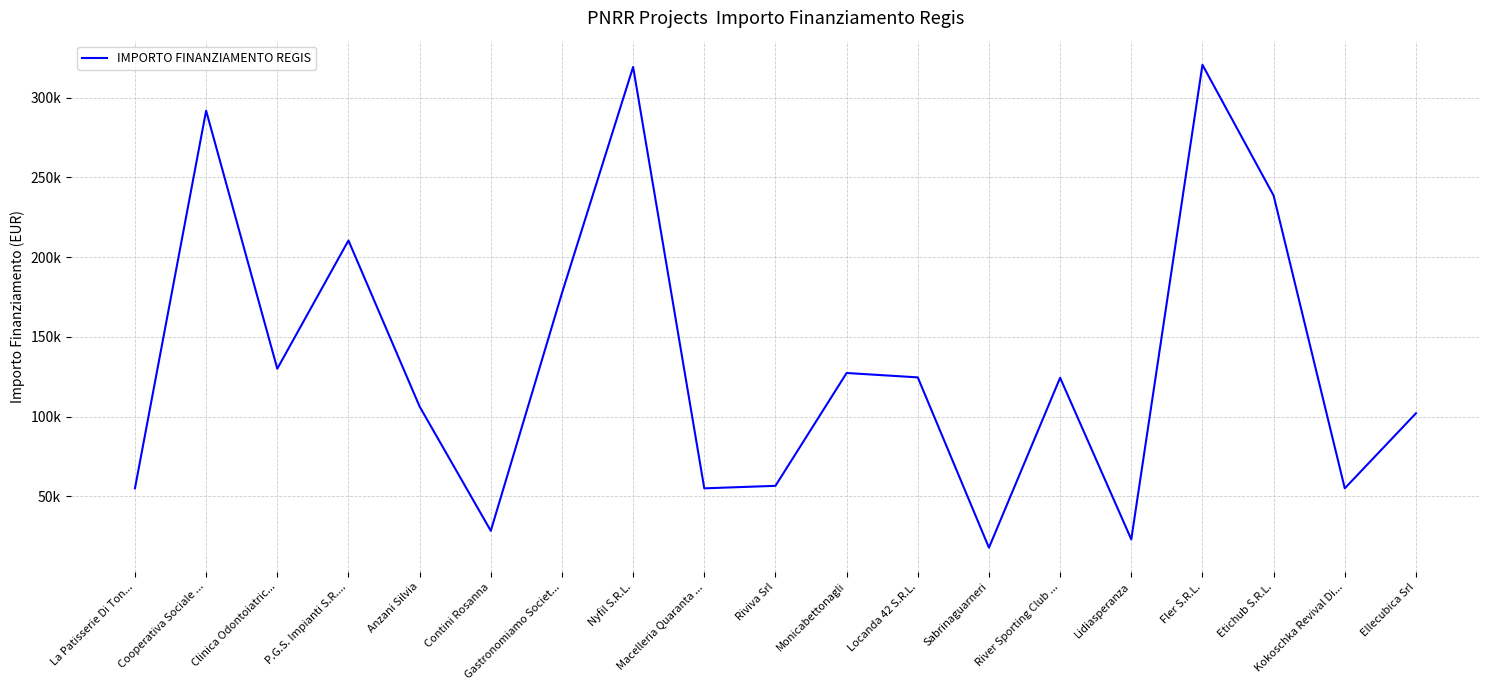

Is it true that the value at Macelleria Quaranta ... is 38196.9?

False